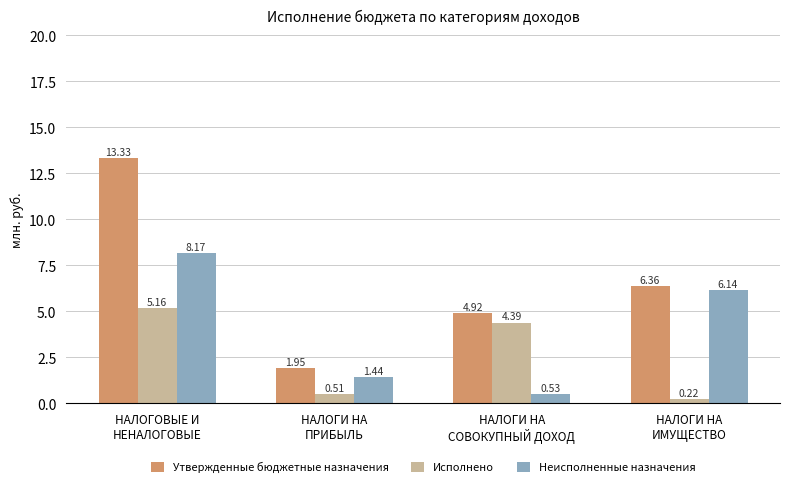

What is the value of the Неисполненные назначения bar at the 1st from the left?

8.2